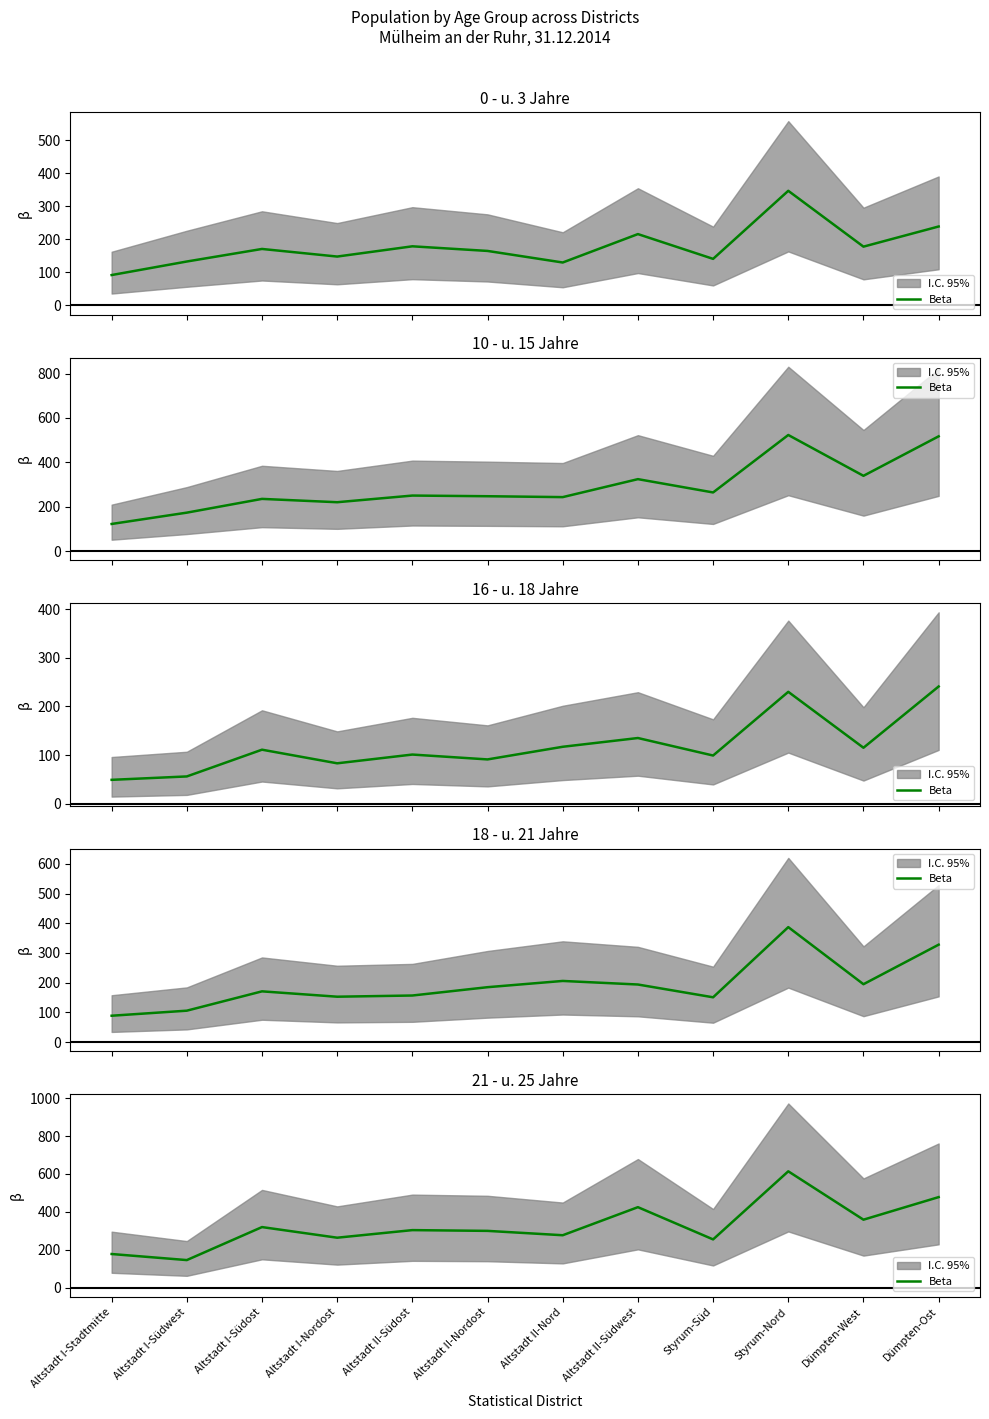

What is the sum of the values at Altstadt II-Nordost and Altstadt II-Nord?

577